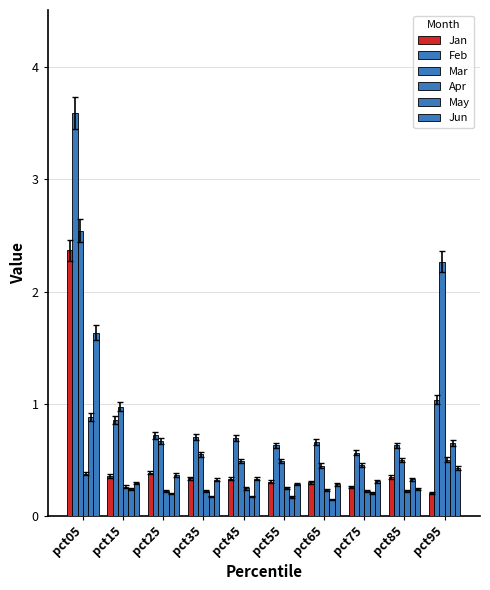

What is the average value of the Mar series?

0.9